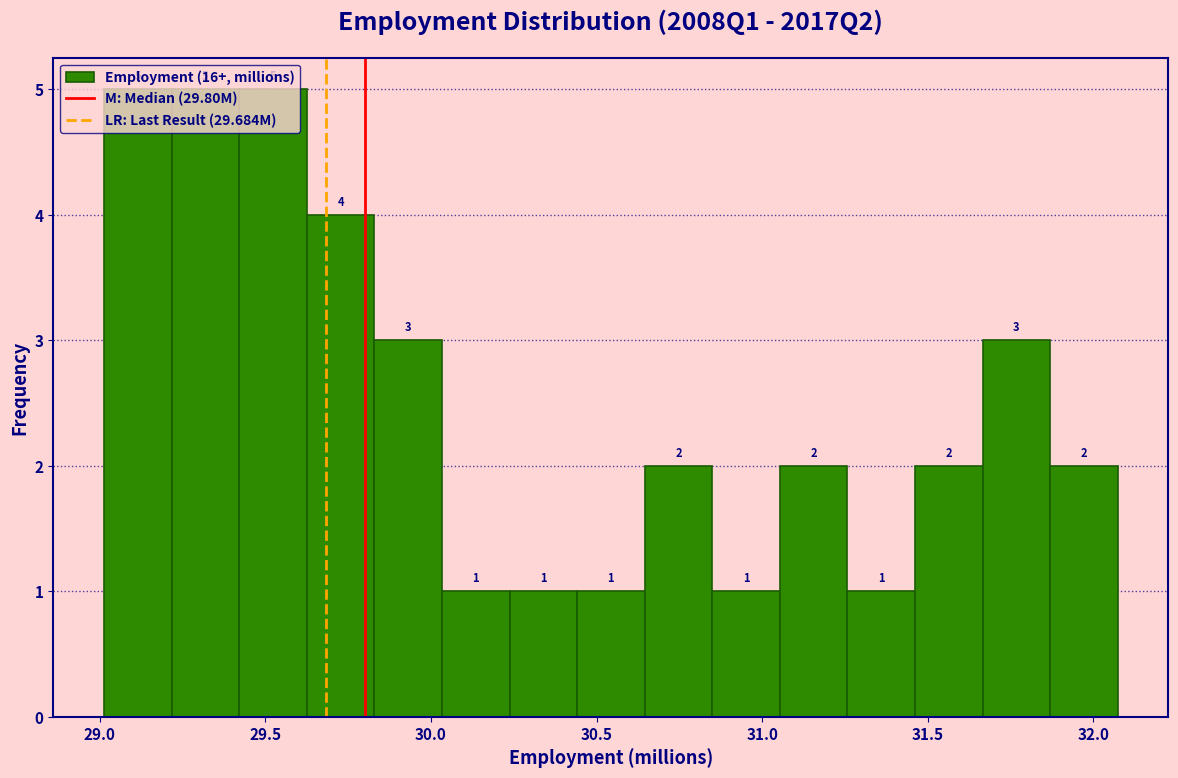

What is the height of the bar covering 30.65 to 30.85 on the x-axis? The bar edges are not printed on the chart, so give them approximately, as read against the axis.

2